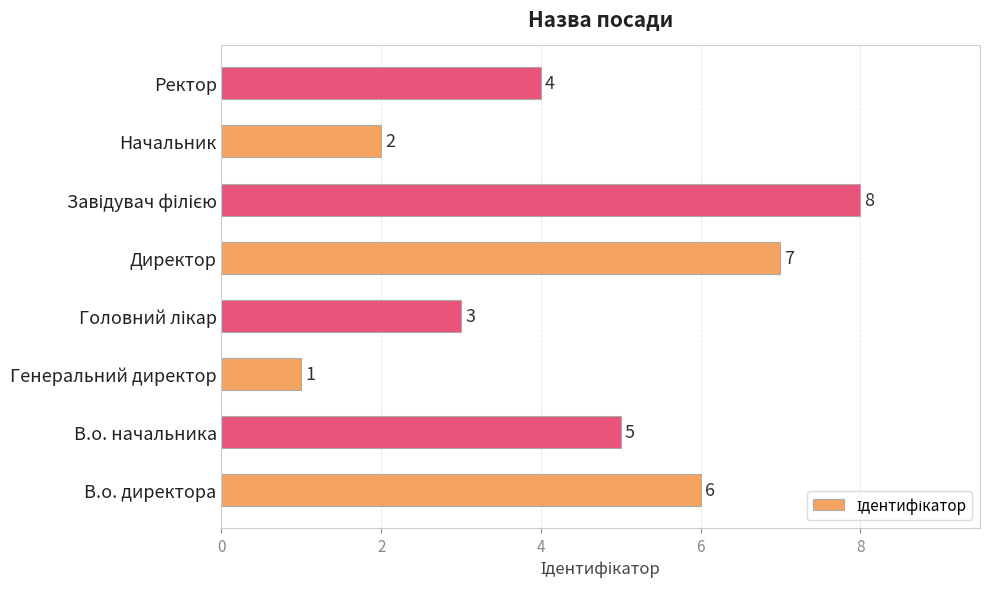

Which category has the lowest value across all series?

Генеральний директор